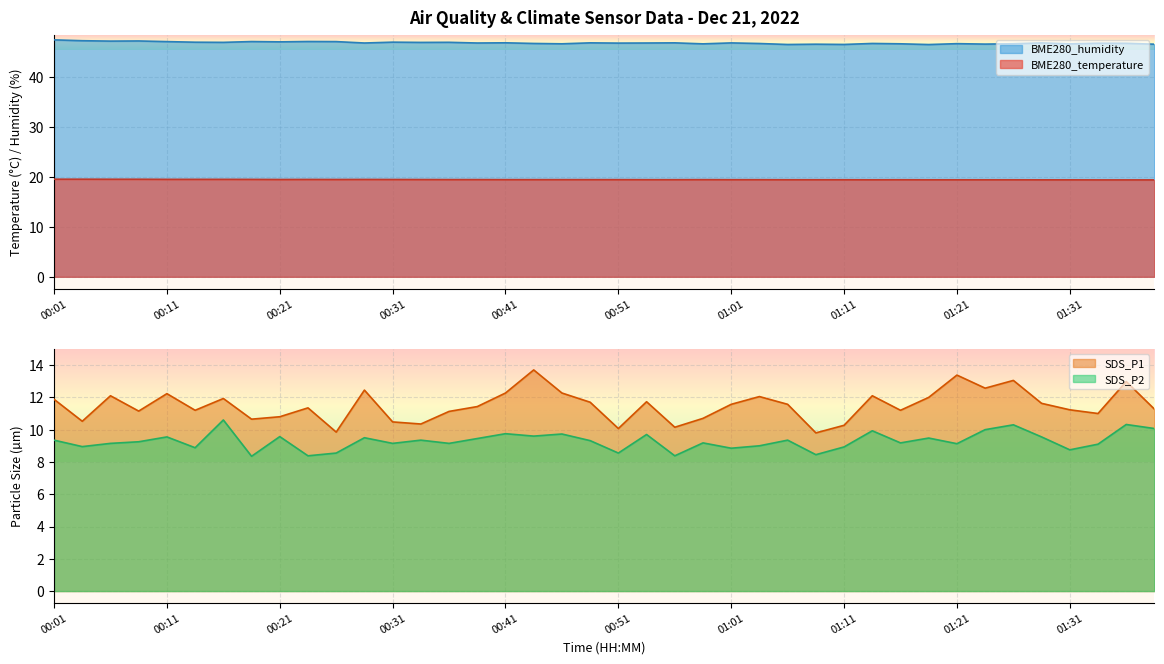

The value of BME280_humidity at 00:49 is 46.9. True or false?

True